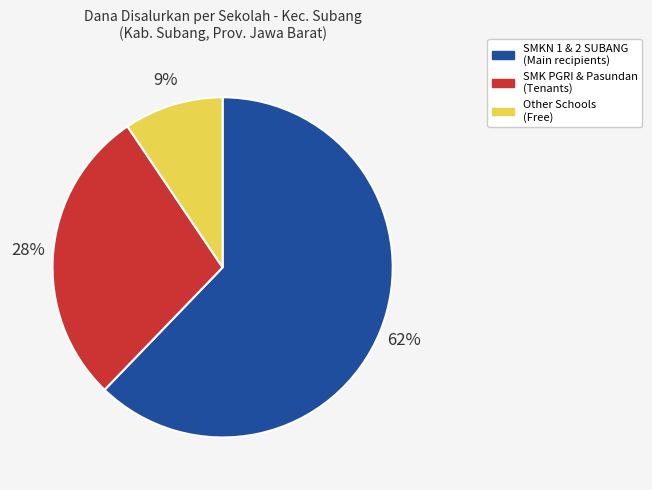

Which category has the biggest portion of the pie?

SMKN 1 & 2 SUBANG (Main recipients)